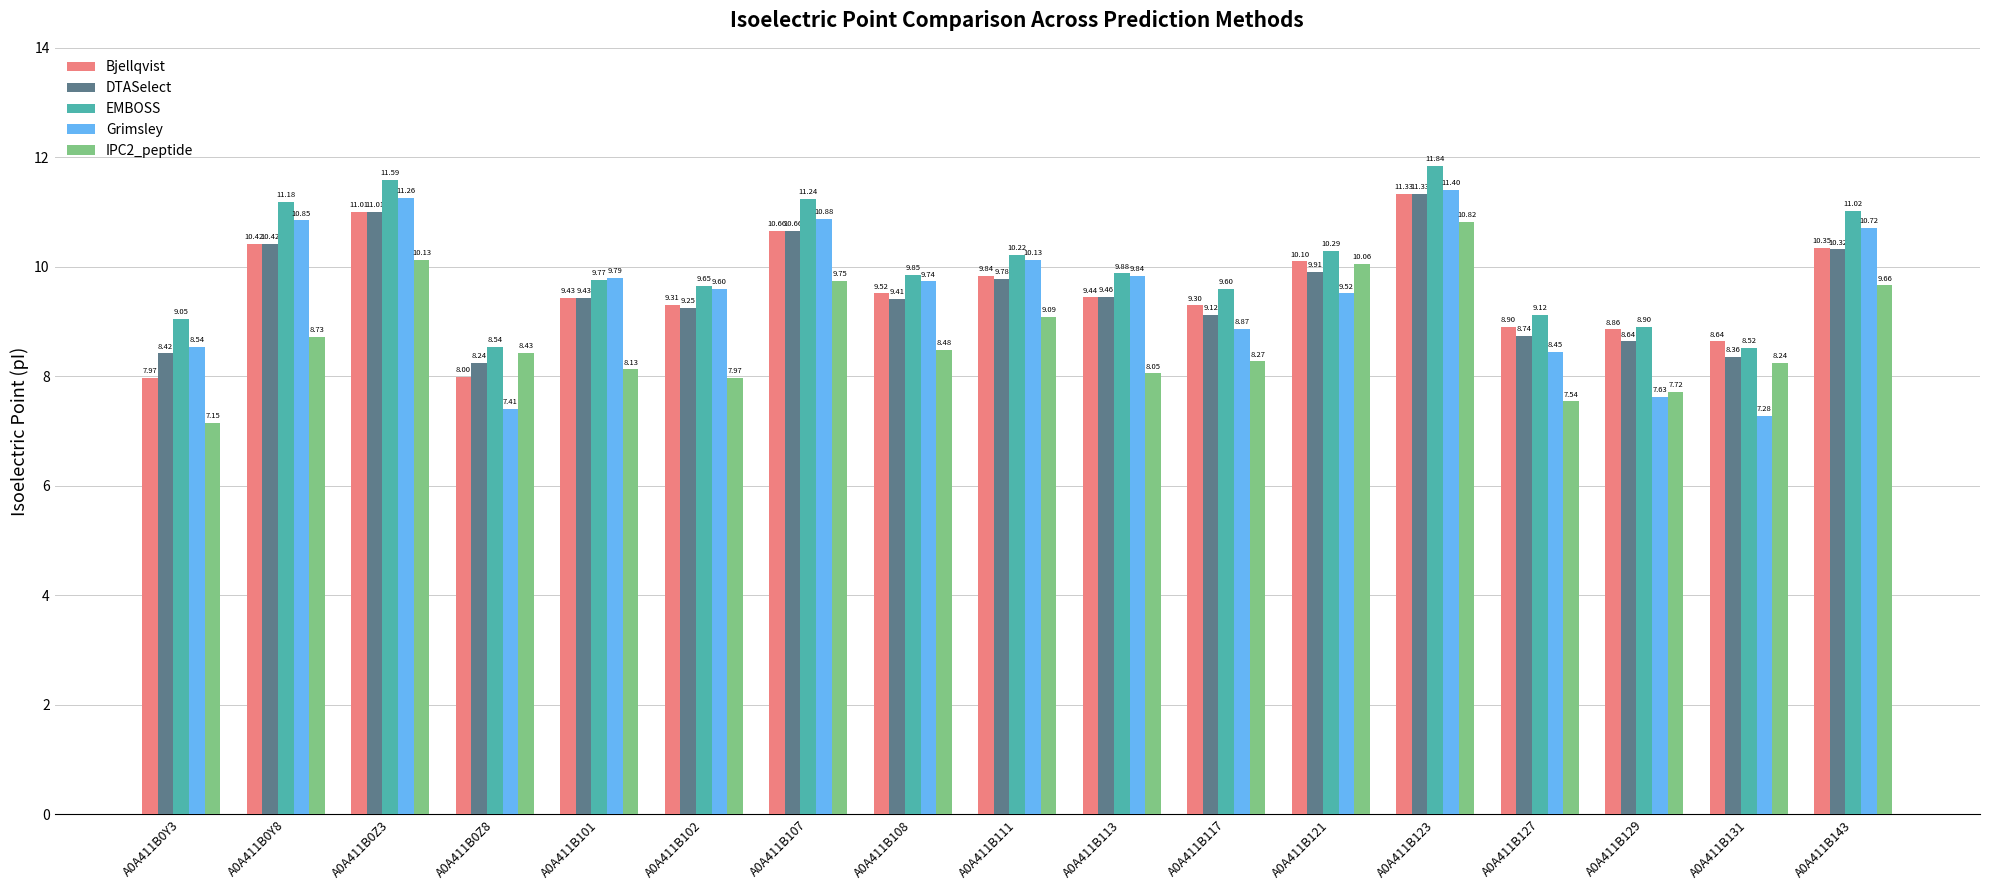

The Grimsley series shows 9.7 at A0A411B0Z8. True or false?

False